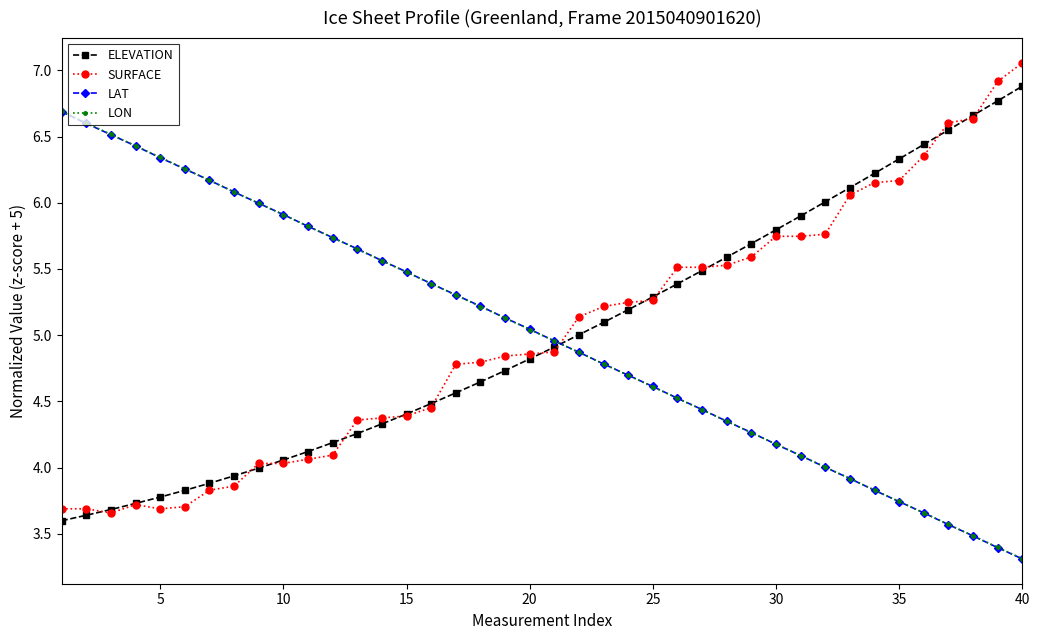

What is the value of the LAT point at the 9th from the left?

6.0